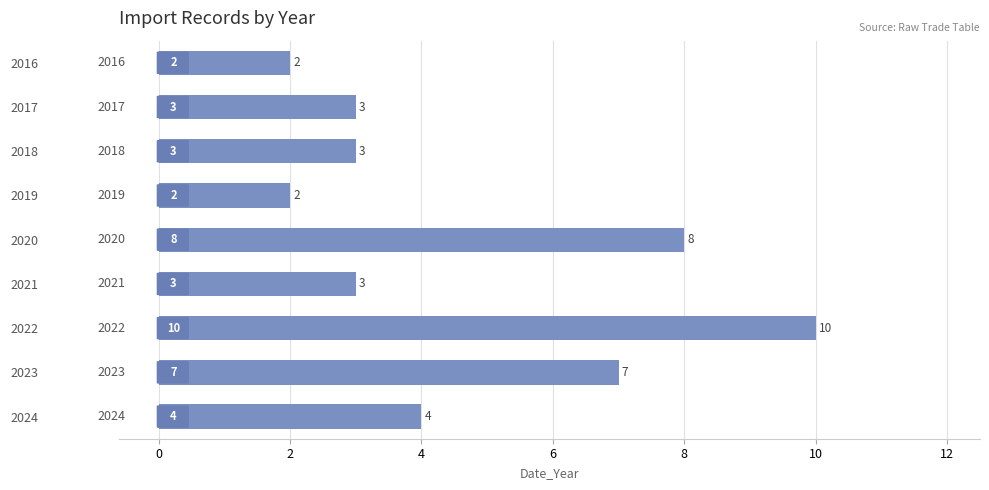

Approximately how many times larger is the value at 2024 compared to 2018?

1.3